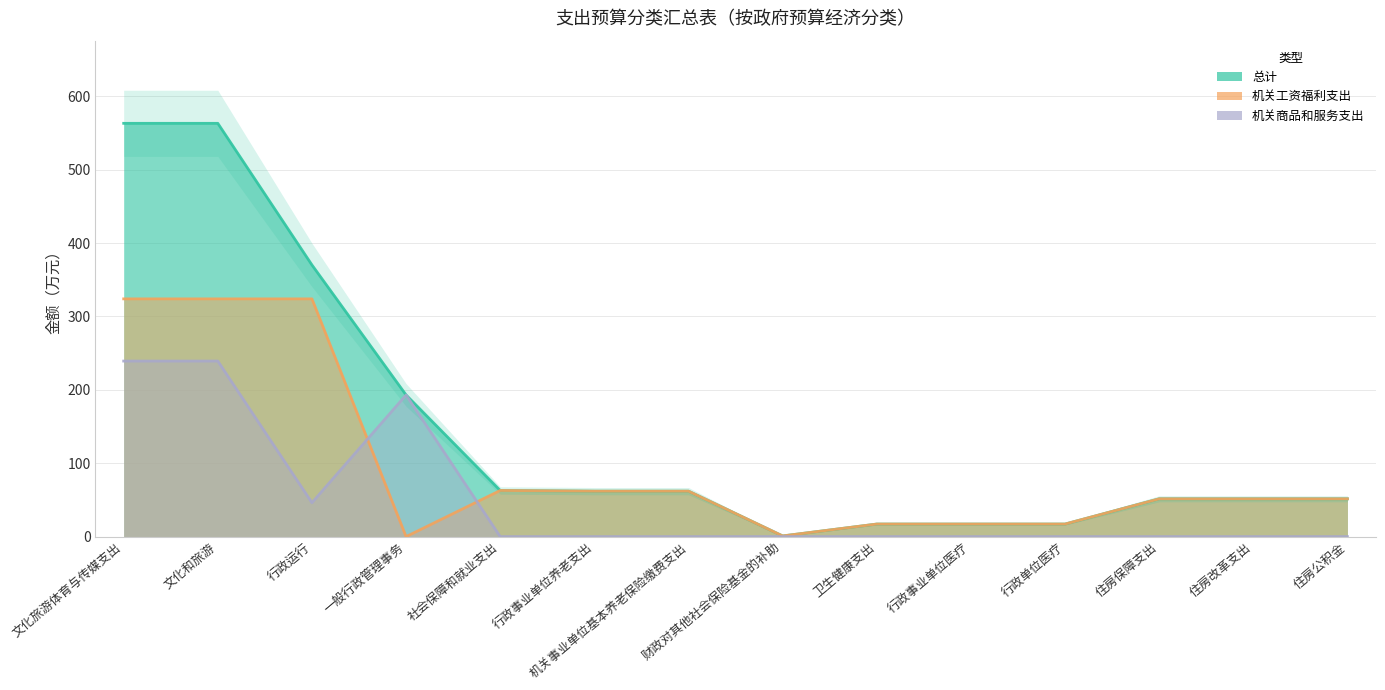

Which series has the widest spread of values?

总计